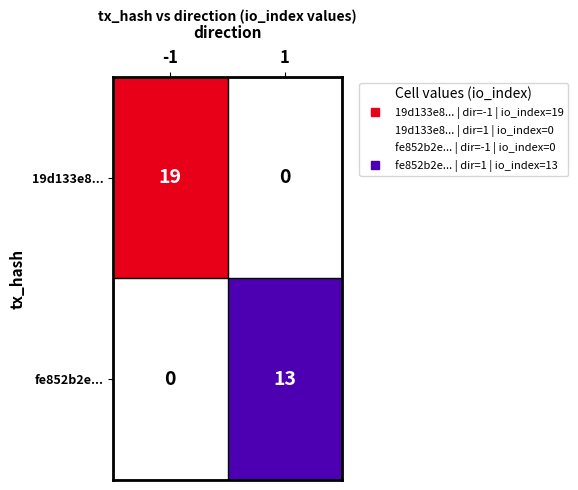

Rank the series by their average value, from lowest to highest.

fe852b2e..., 19d133e8...